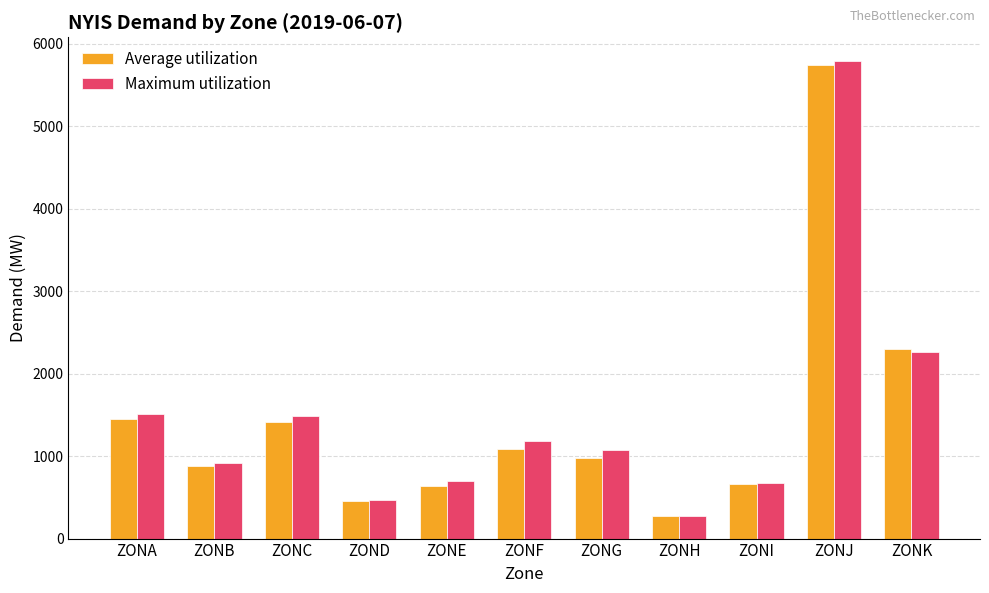

Which category has the lowest value in the Average utilization series?

ZONH